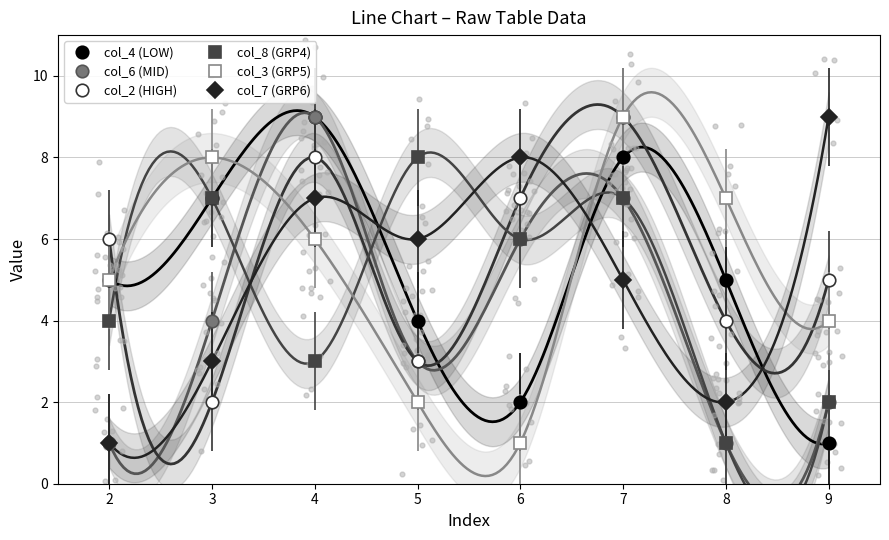

True or false: col_7 (GRP6) has more than 2 interior local peaks.

False